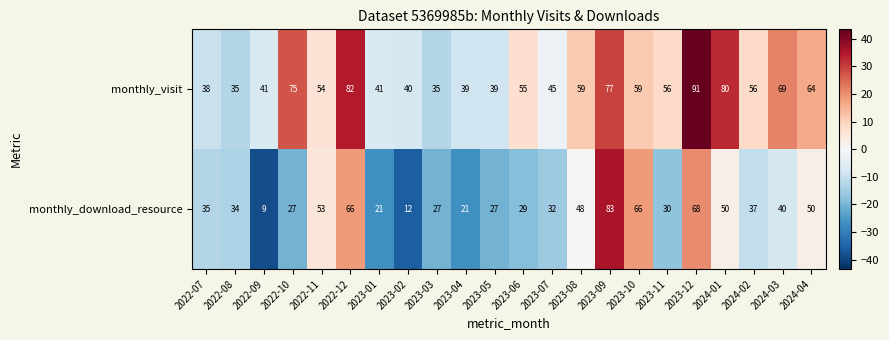

Where is monthly_download_resource nearest to the value 46?

2023-08